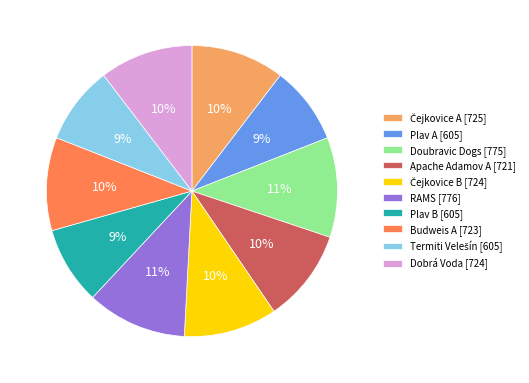

Is it true that Doubravic Dogs is 11% of the pie?

True